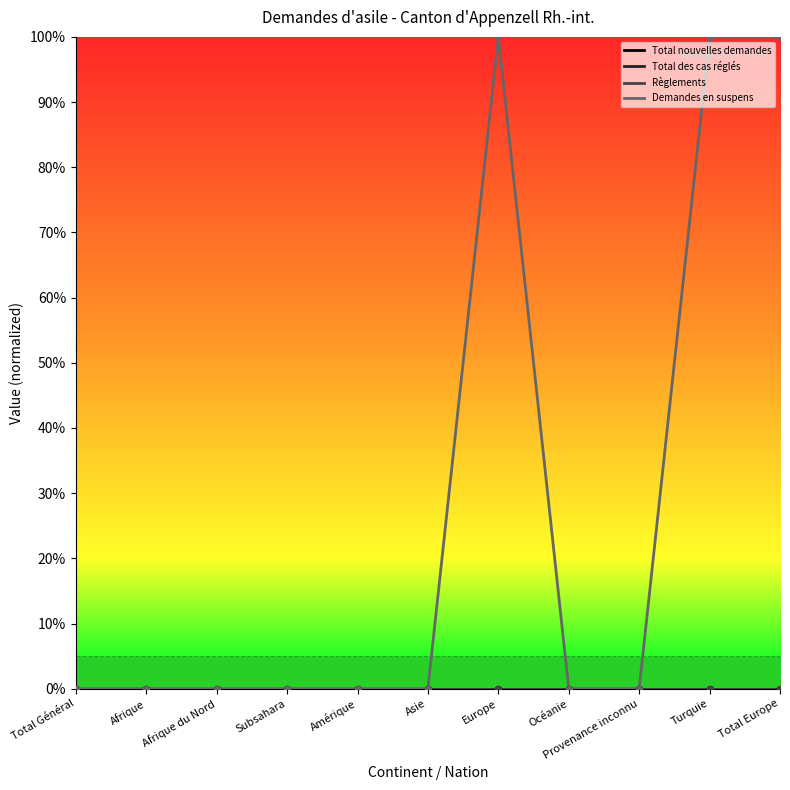

Is this an area chart (filled region under the line)?

No